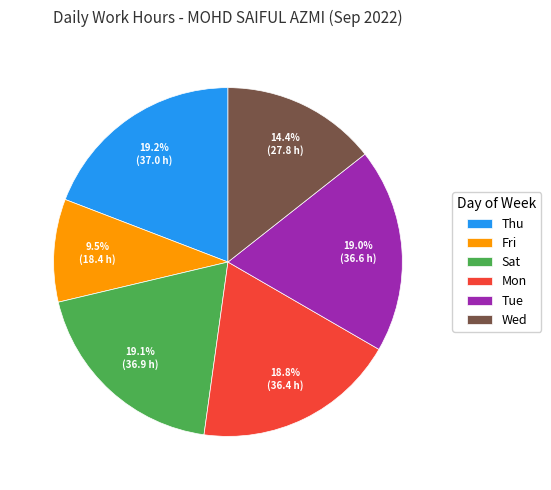

What is the smallest slice in the pie chart?

Fri